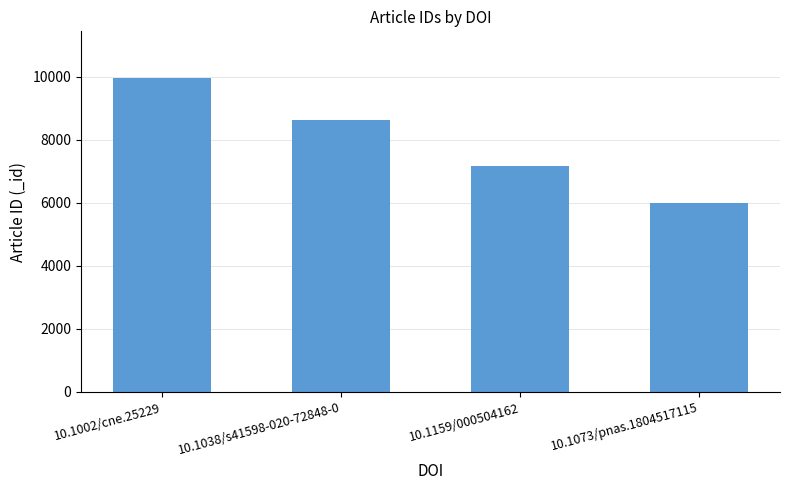

What value does the data have at 10.1159/000504162?

7160